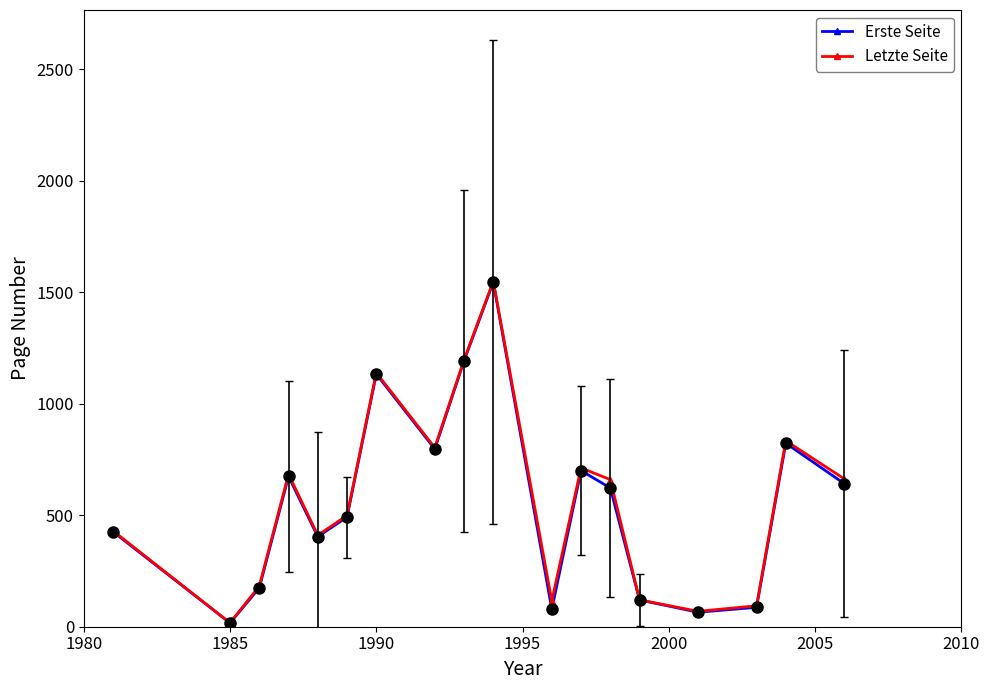

What is the value of the Letzte Seite point at the 16th from the left?

94.0